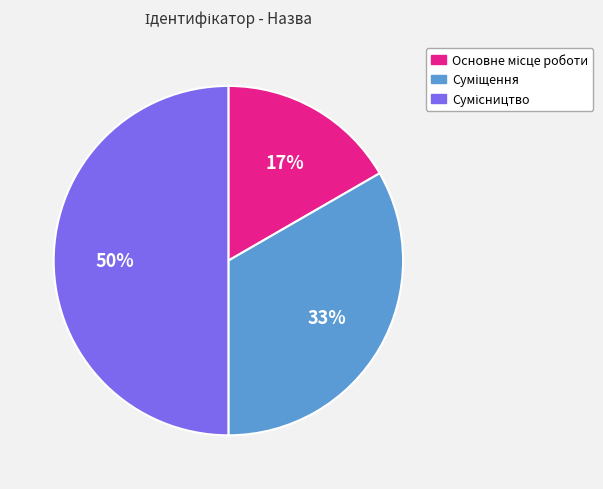

How many slices are in this pie chart?

3